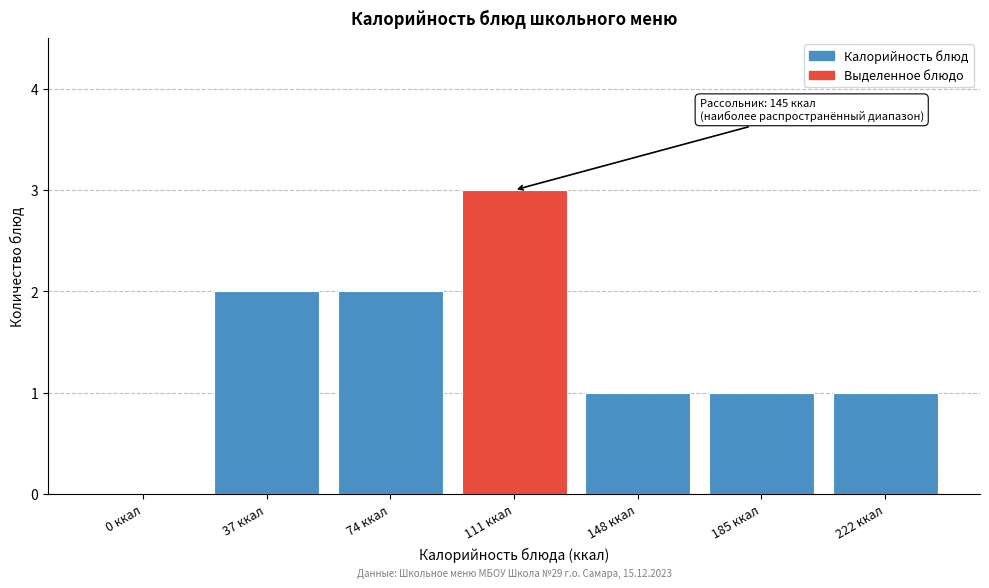

Reading right to left, transcribe all the data shown in this chart.

222 ккал=1	185 ккал=1	148 ккал=1	111 ккал=3	74 ккал=2	37 ккал=2	0 ккал=0